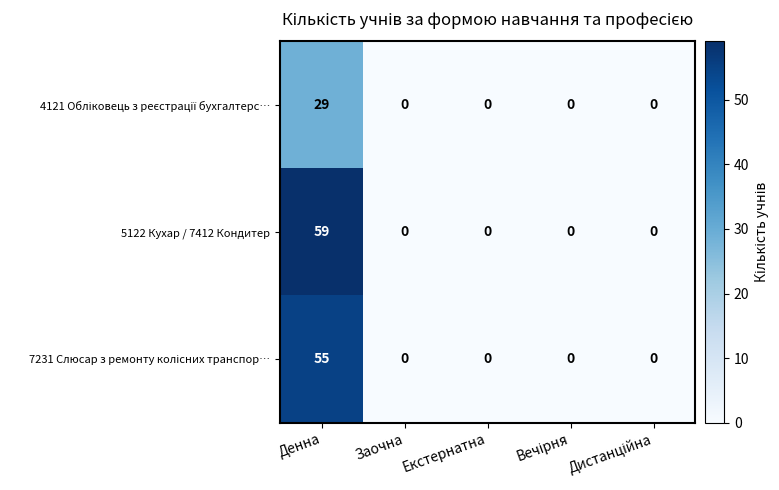

Which series has the widest spread of values?

5122 Кухар / 7412 Кондитер